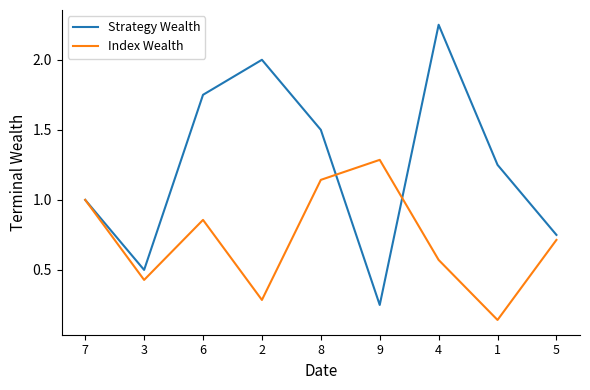

List the labels in order of Strategy Wealth value, smallest first.

9, 3, 5, 7, 1, 8, 6, 2, 4